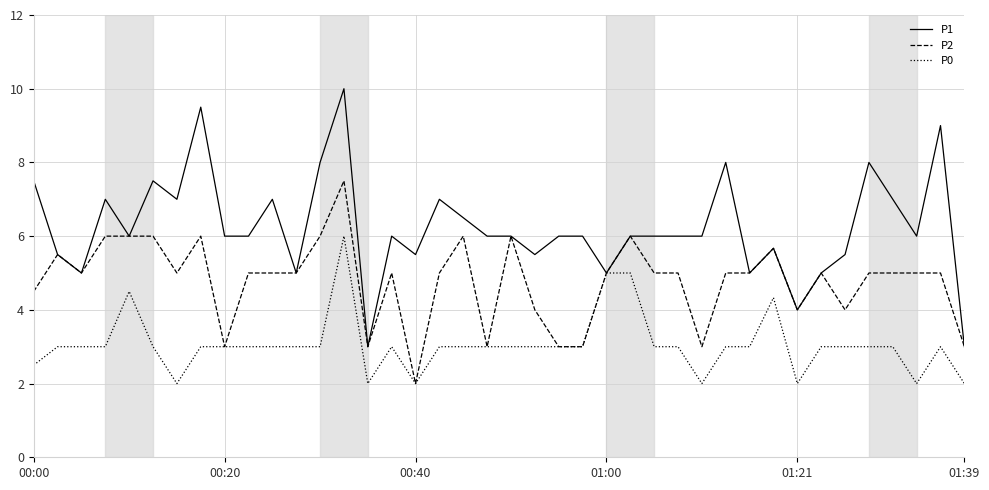

Rank the series by their average value, from highest to lowest.

P1, P2, P0